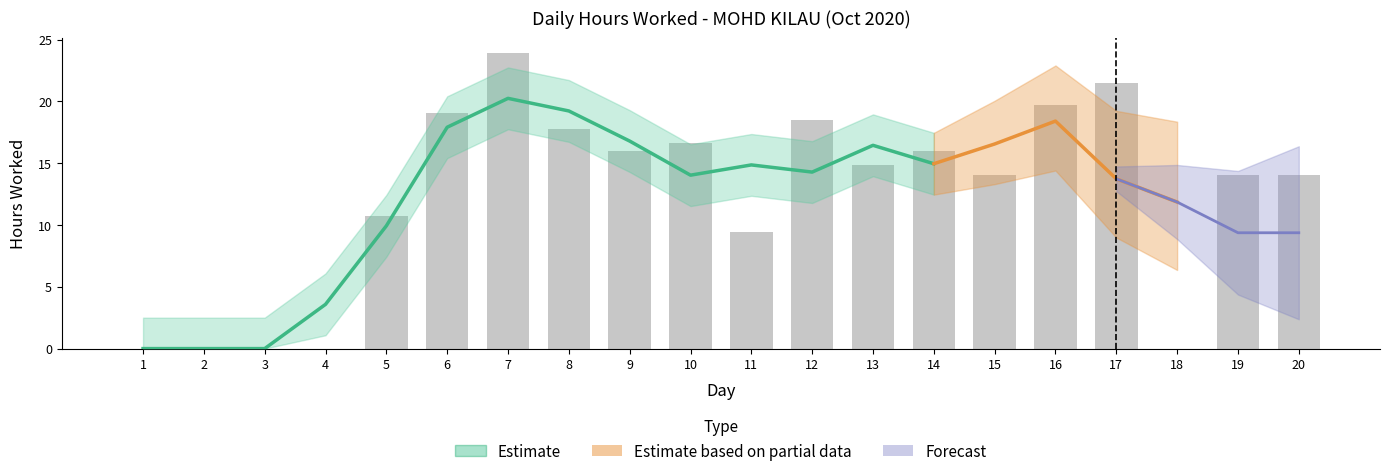

Reading left to right, list all the values displayed in this chart.

0.0	0.0	0.0	0.0	10.7	19.1	23.9	17.8	16.0	16.6	9.5	18.5	14.9	16.0	14.0	19.7	21.5	0.0	14.1	14.1